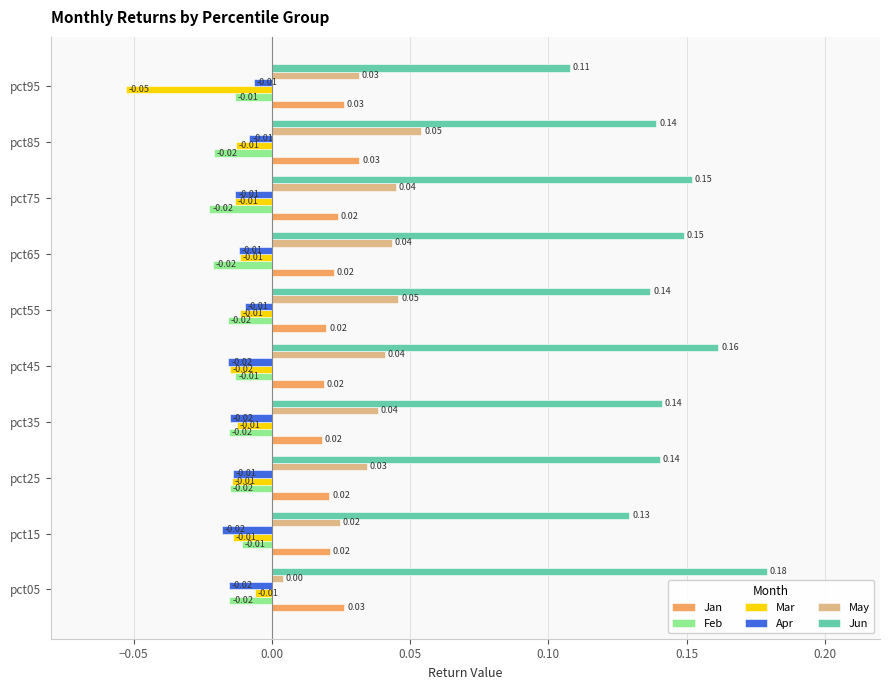

Between pct45 and pct95, which series saw the biggest shift?

Jun